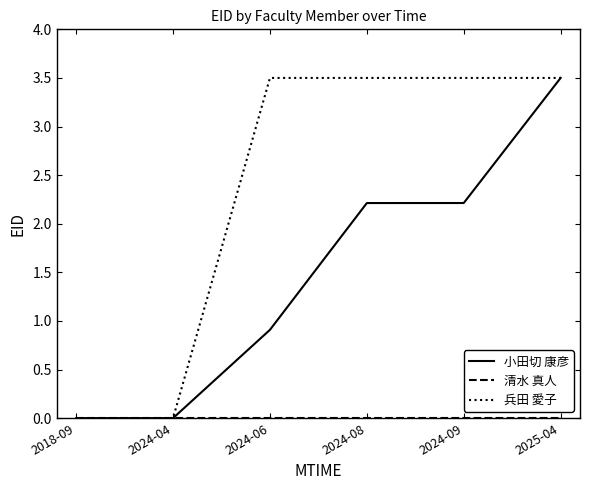

Does the chart have visible grid lines?

No